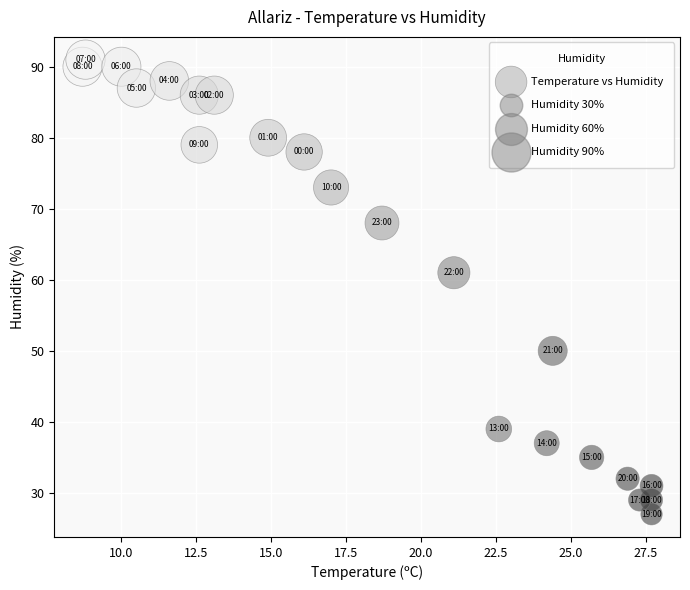

What is the range of Y values (max minus min)?

64